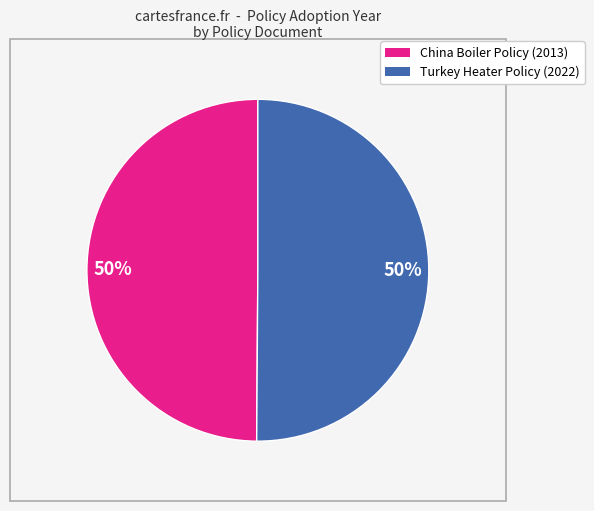

How many slices are in this pie chart?

2